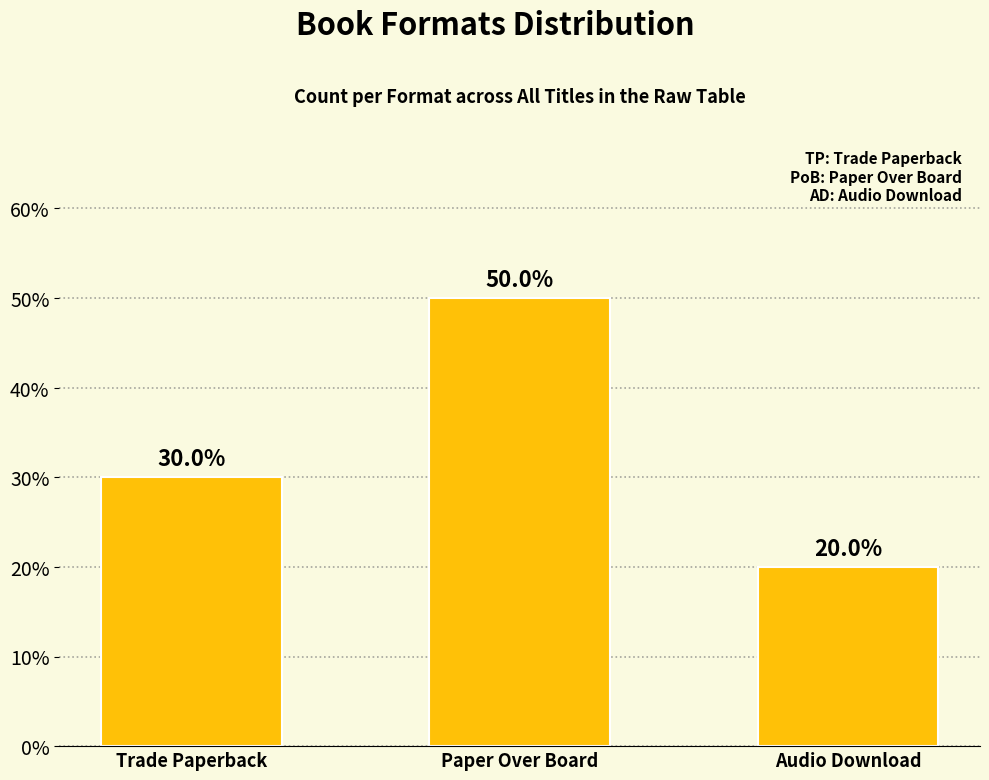

What is the difference between the maximum and minimum values?

30